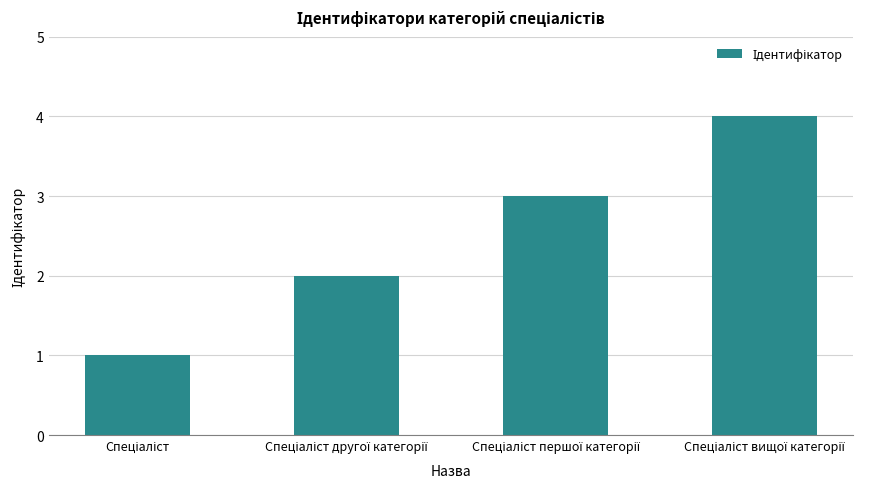

Does the chart contain any negative values?

No